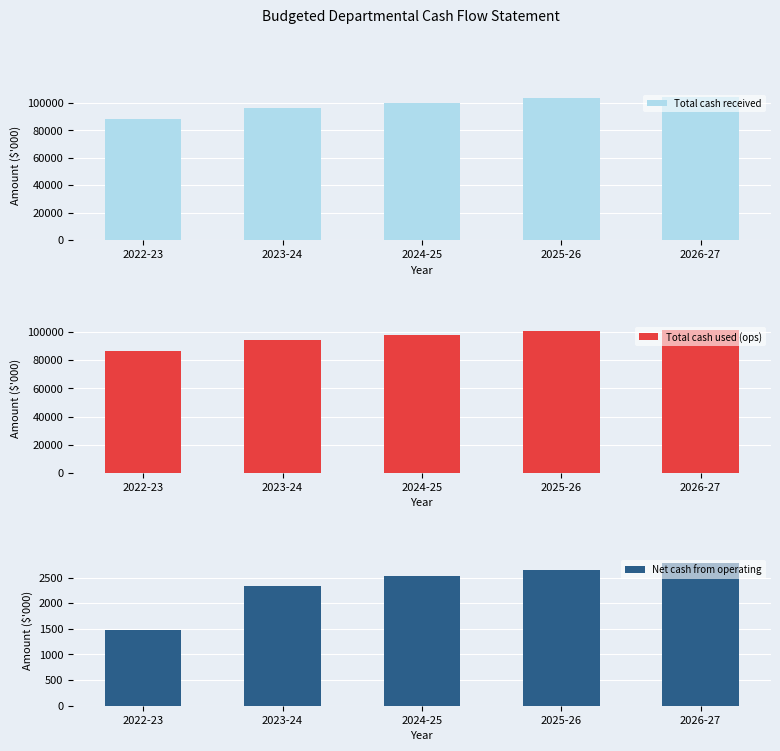

List the labels in order of Net cash from operating value, largest first.

2026-27, 2025-26, 2024-25, 2023-24, 2022-23